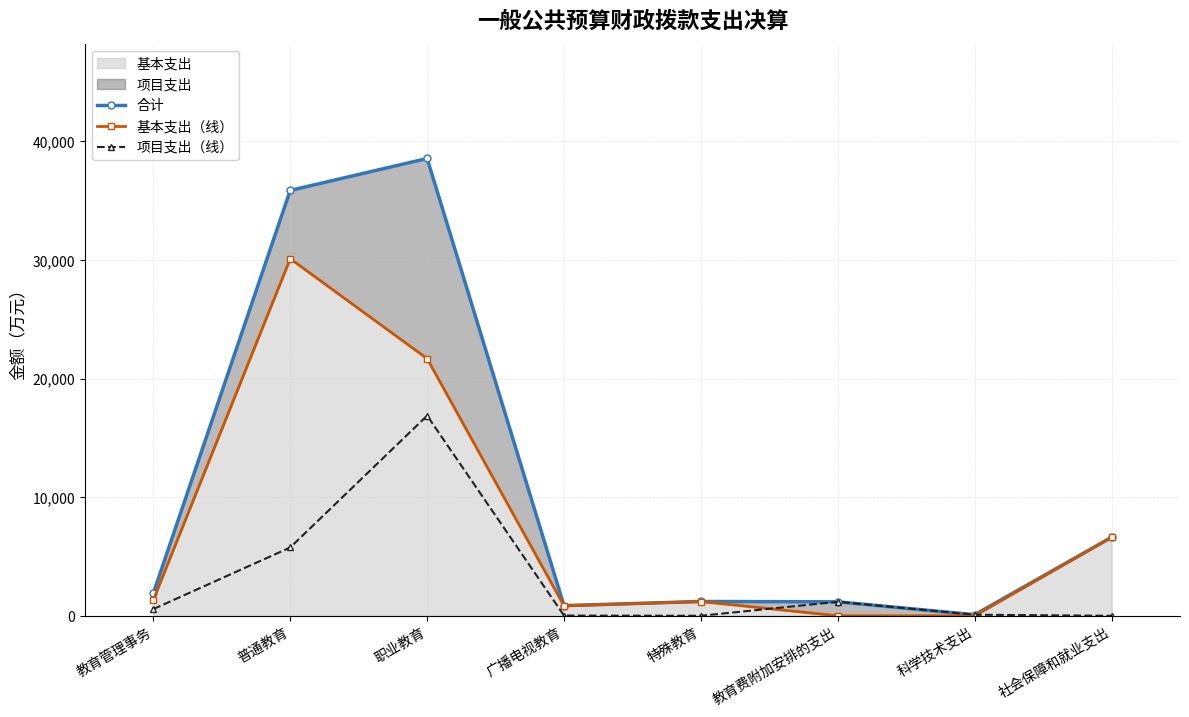

Reading left to right, extract all data points from this chart.

合计: 教育管理事务=1906.1	普通教育=35853.9	职业教育=38544.8	广播电视教育=855.0	特殊教育=1204.0	教育费附加安排的支出=1177.8	科学技术支出=90.2	社会保障和就业支出=6615.4
基本支出（线）: 教育管理事务=1340.8	普通教育=30095.6	职业教育=21676.6	广播电视教育=838.0	特殊教育=1202.1	教育费附加安排的支出=0.0	科学技术支出=0.0	社会保障和就业支出=6615.4
项目支出（线）: 教育管理事务=565.3	普通教育=5758.4	职业教育=16868.2	广播电视教育=17.0	特殊教育=1.9	教育费附加安排的支出=1177.8	科学技术支出=90.2	社会保障和就业支出=0.0